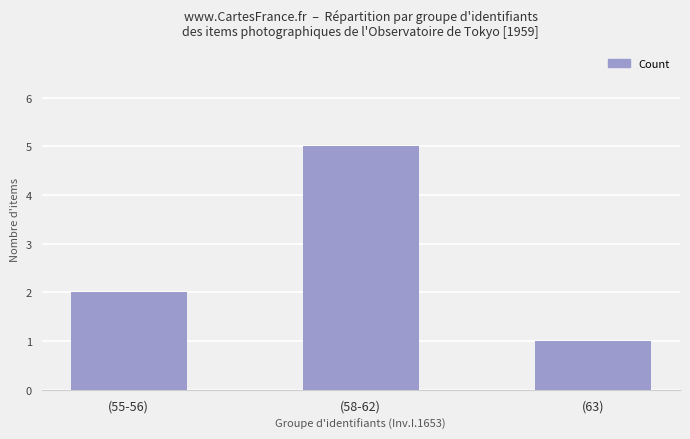

List the labels in order of value, largest first.

(58-62), (55-56), (63)